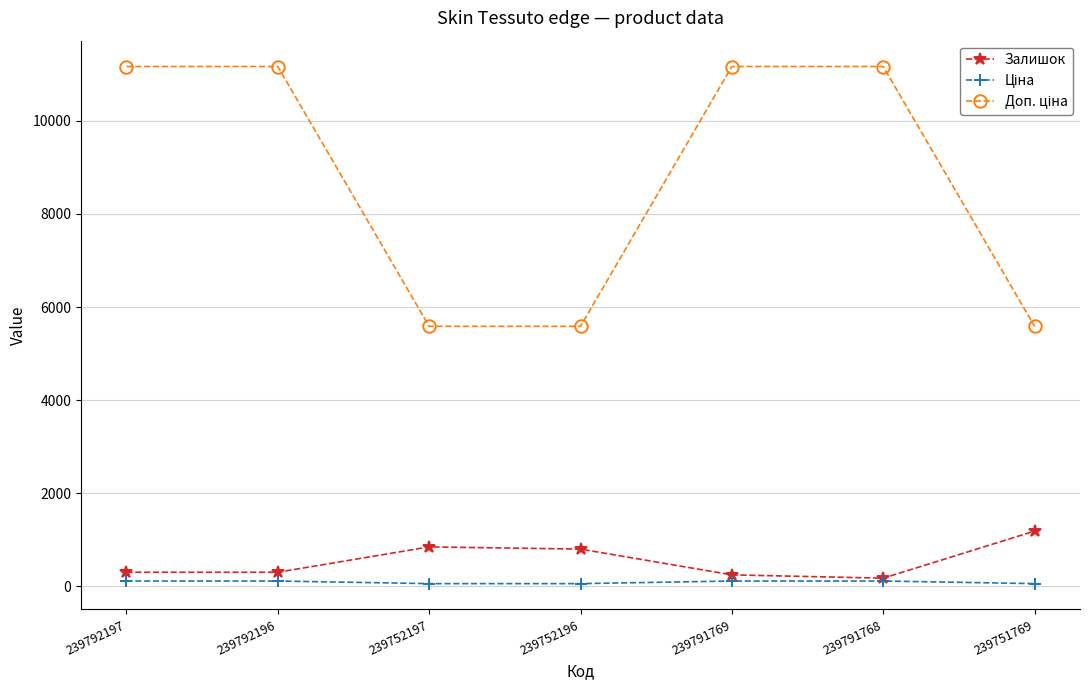

What is the label of the 2nd point from the left?

239792196